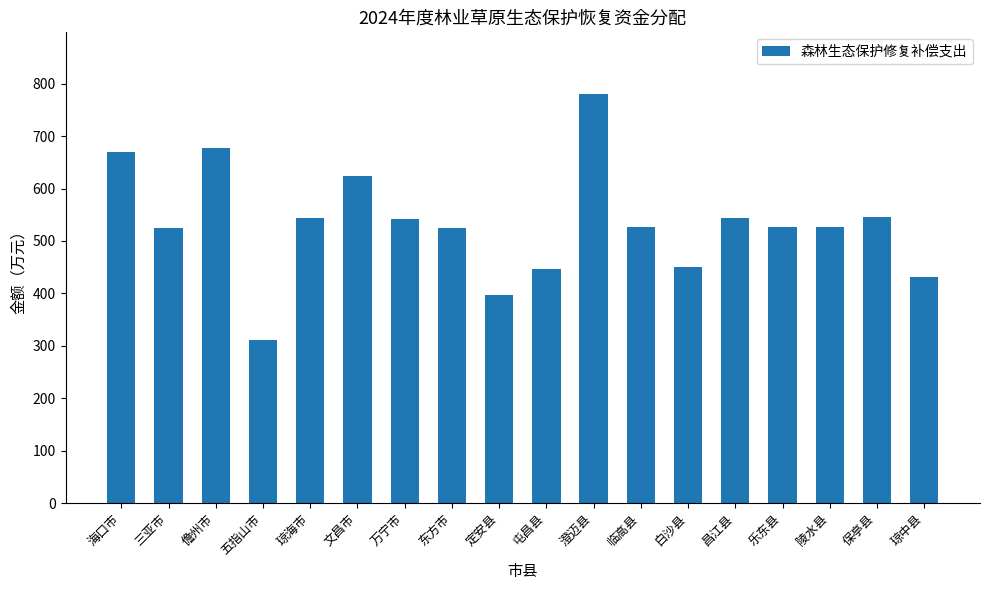

The chart shows a value of 251.6 at 三亚市. True or false?

False